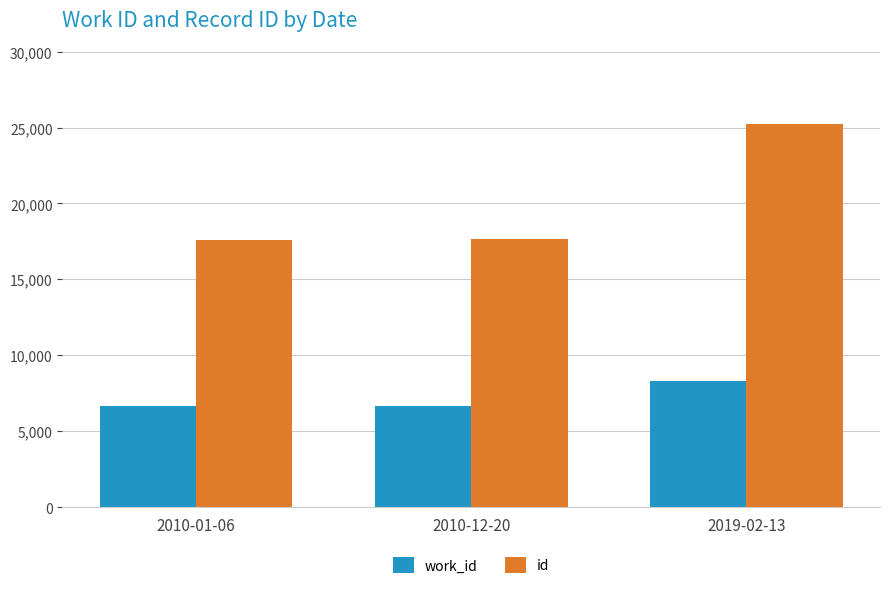

Which series has the largest total across all categories?

id